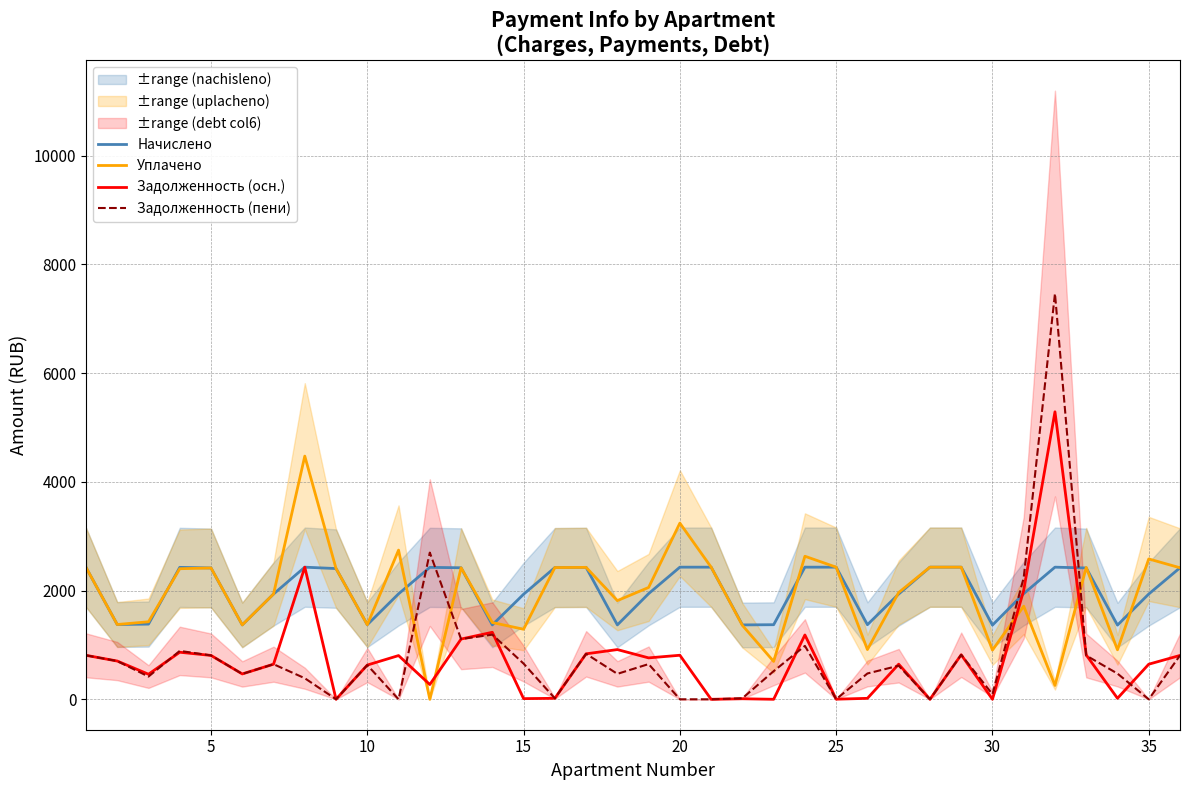

How many times do Задолженность (пени) and Задолженность (осн.) cross each other?

8